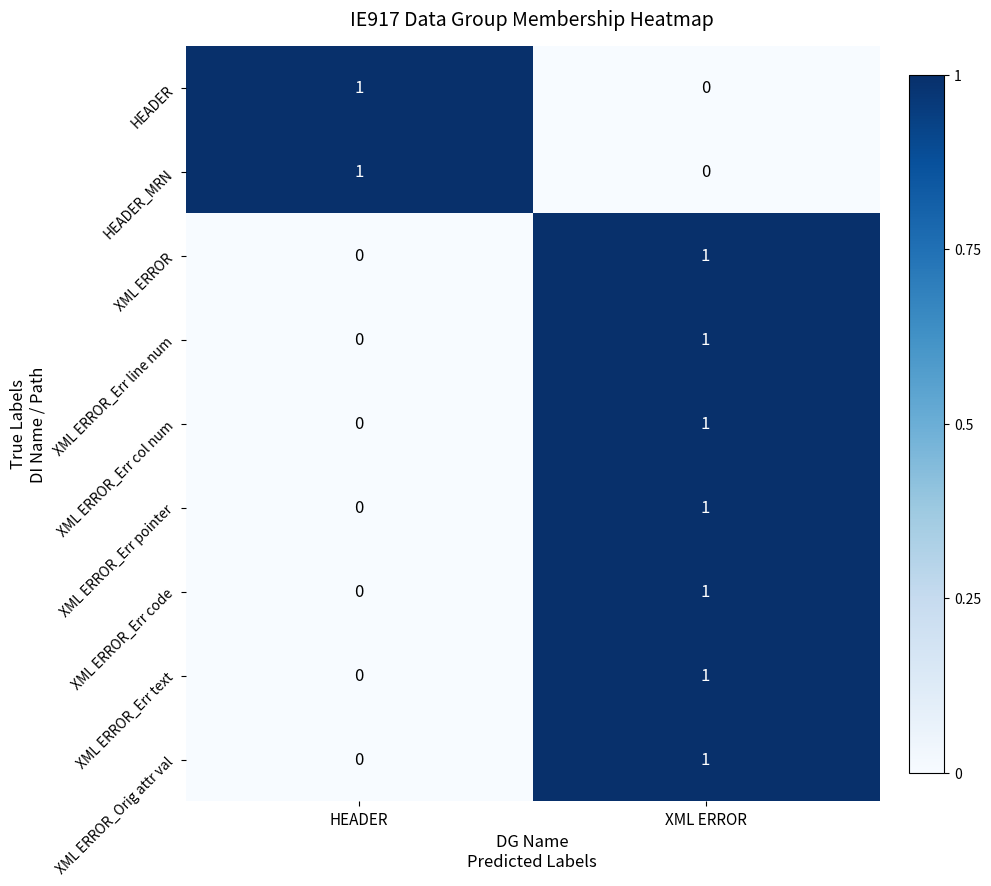

What is the total value across all series at HEADER?

2